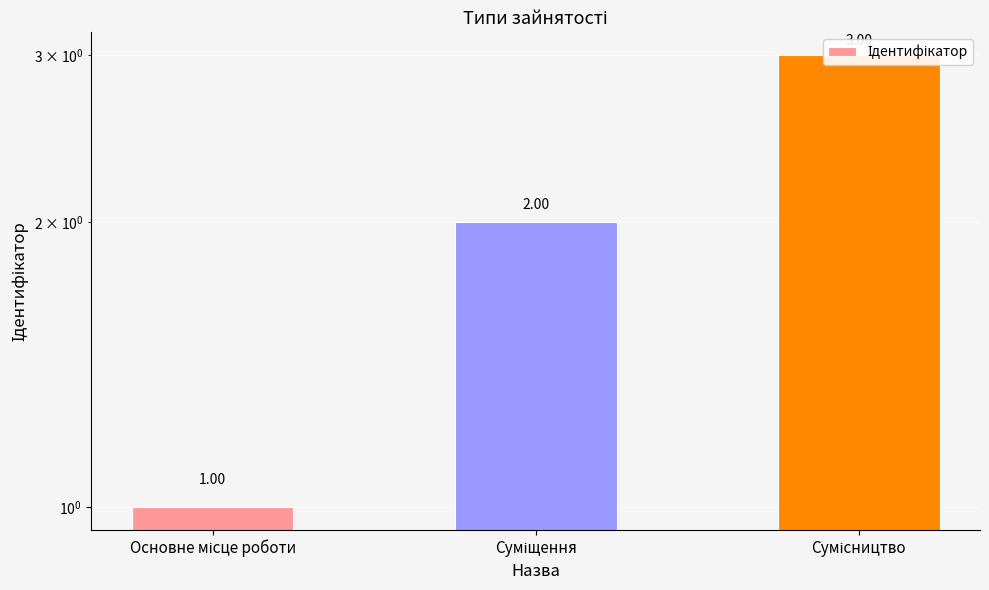

The value at Суміщення is 2. True or false?

True